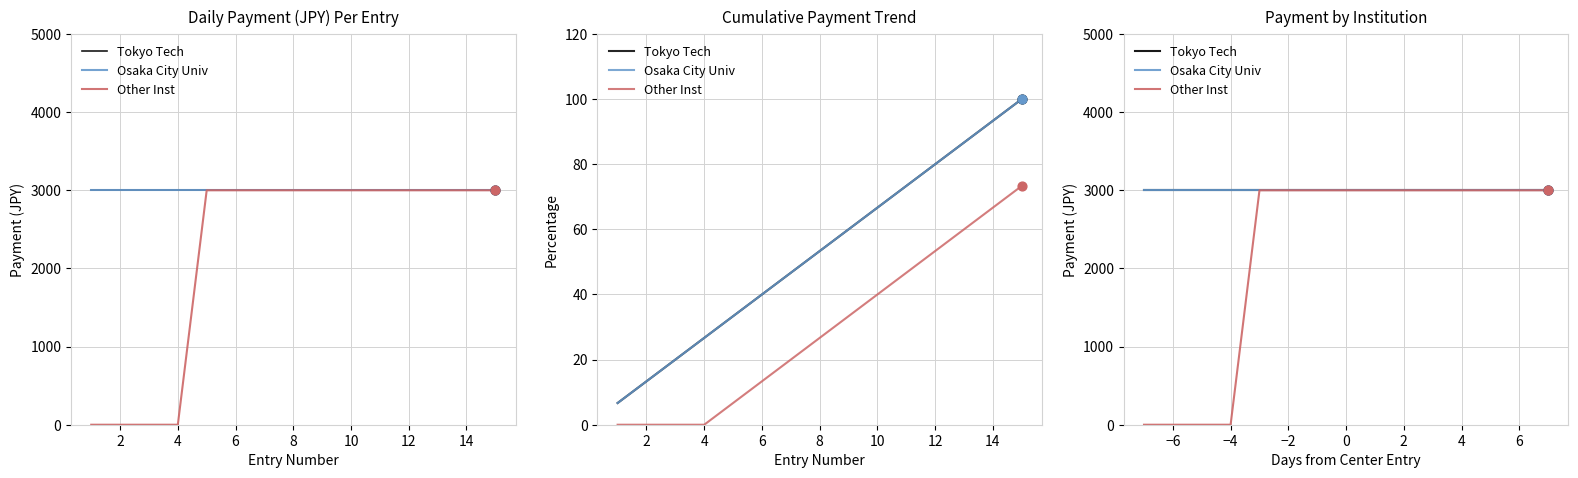

What are all the series names shown in the legend?

Tokyo Tech, Osaka City Univ, Other Inst